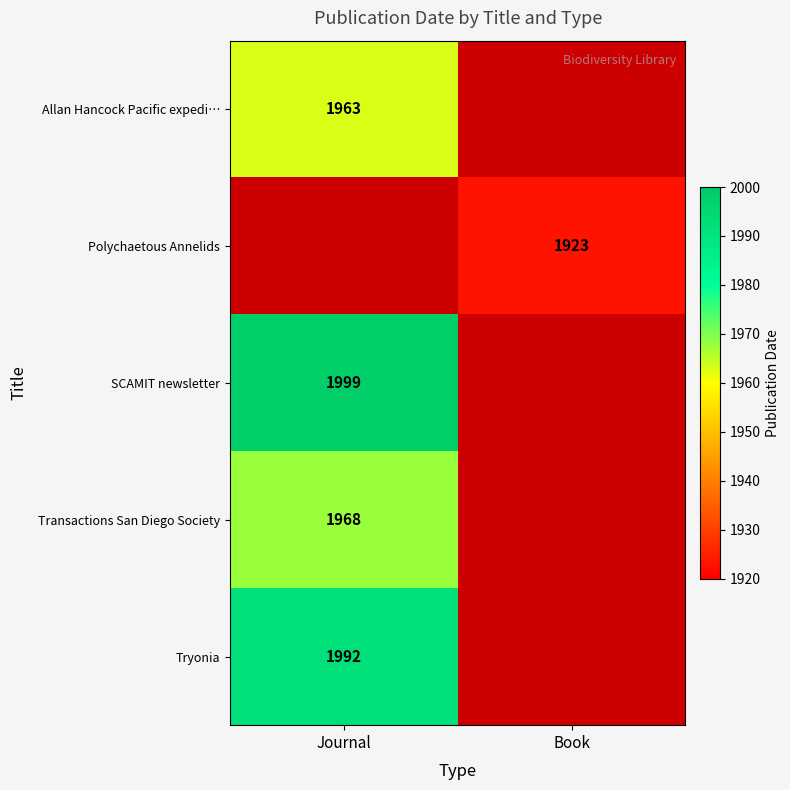

The Polychaetous Annelids series shows 2639 at Book. True or false?

False